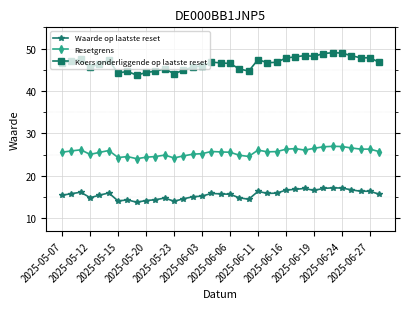

Count the number of categories in the chart.

35